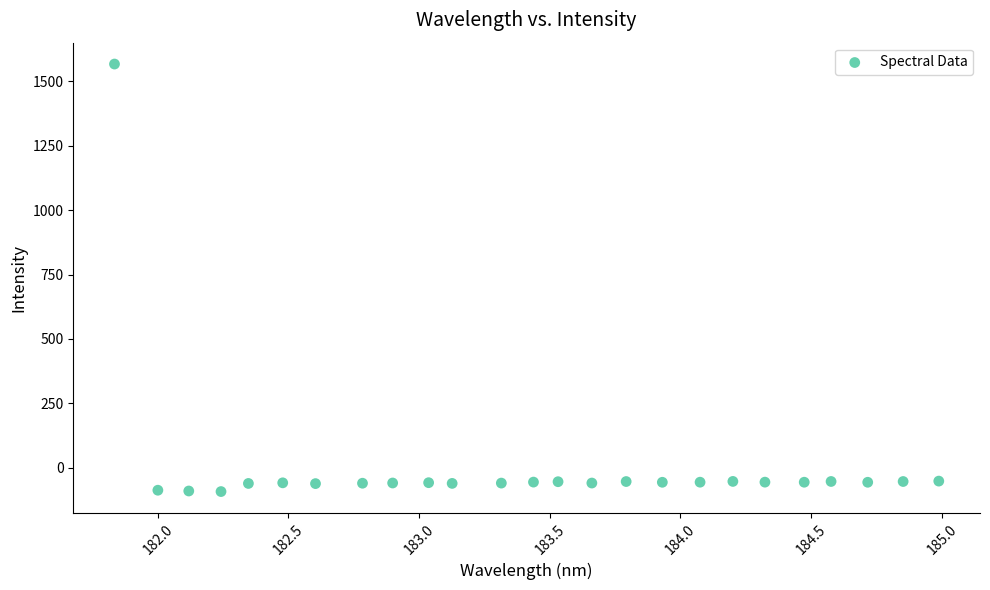

What is the range of X values (max minus min)?

3.2